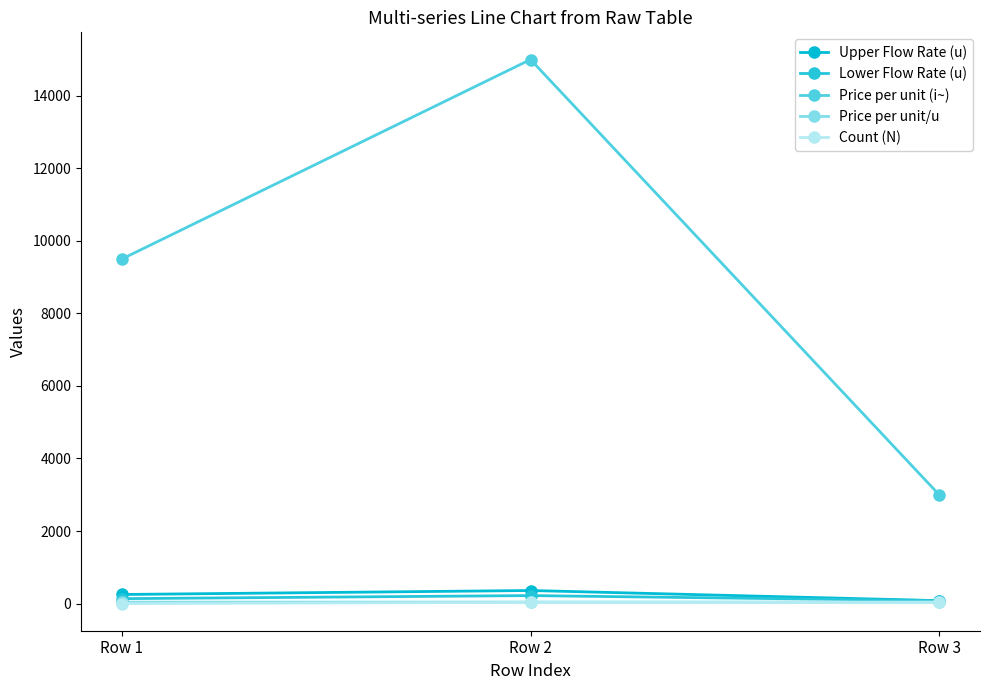

What is the highest value of the Lower Flow Rate (u) series?

220.0